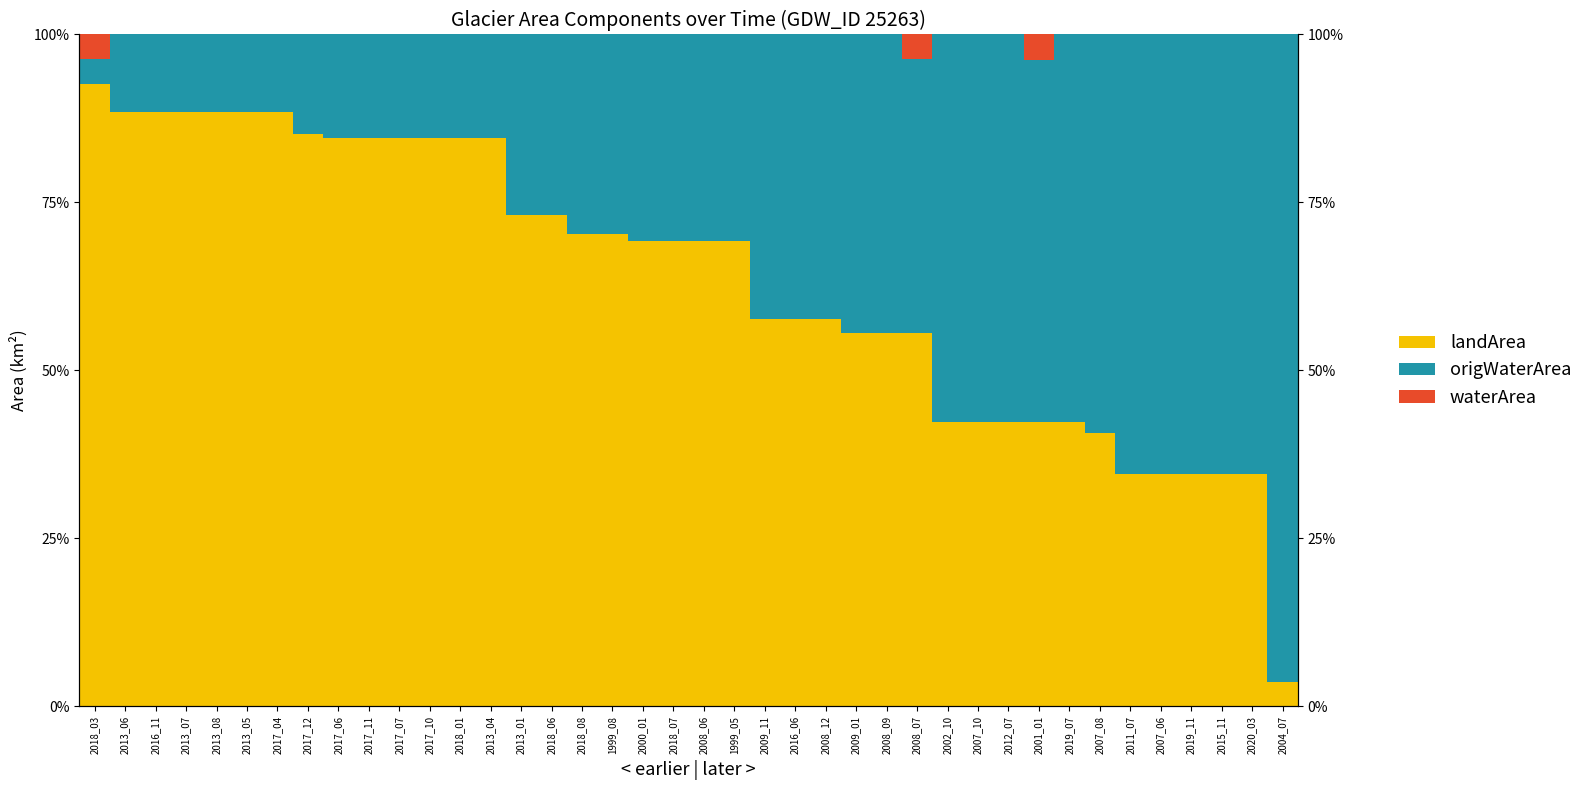

True or false: waterArea has a value of 0.1 at 2013_07.

True